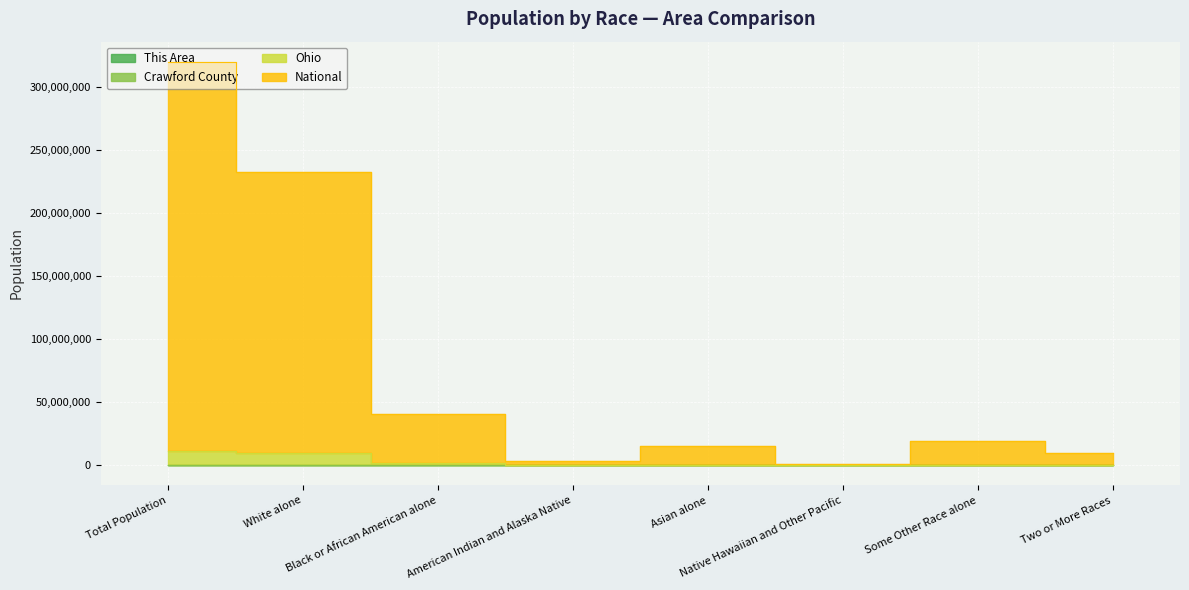

Which series has the largest total across all categories?

National